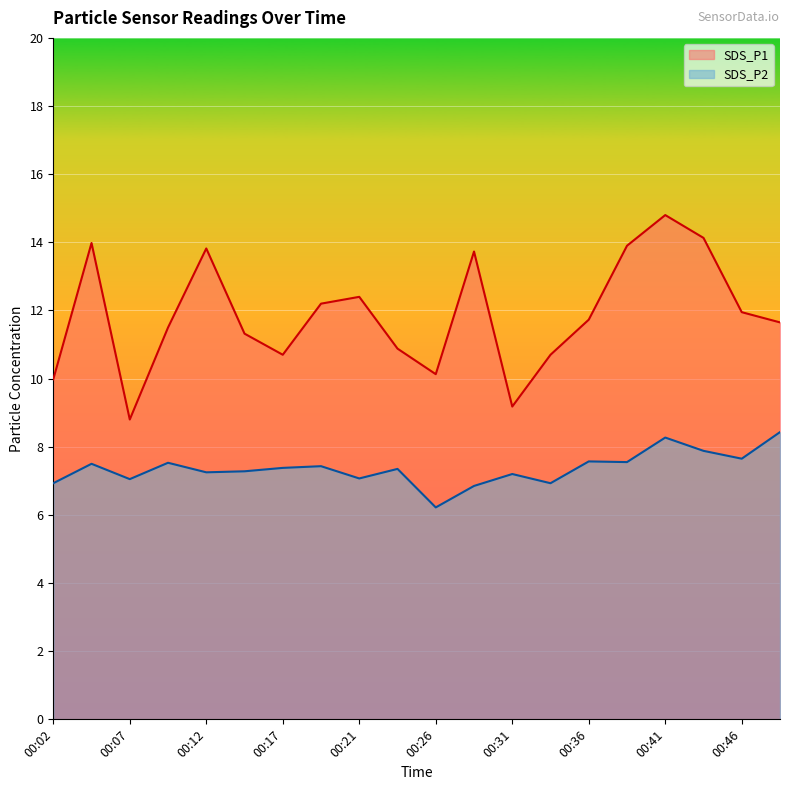

At which label does SDS_P1 reach its minimum?

00:07